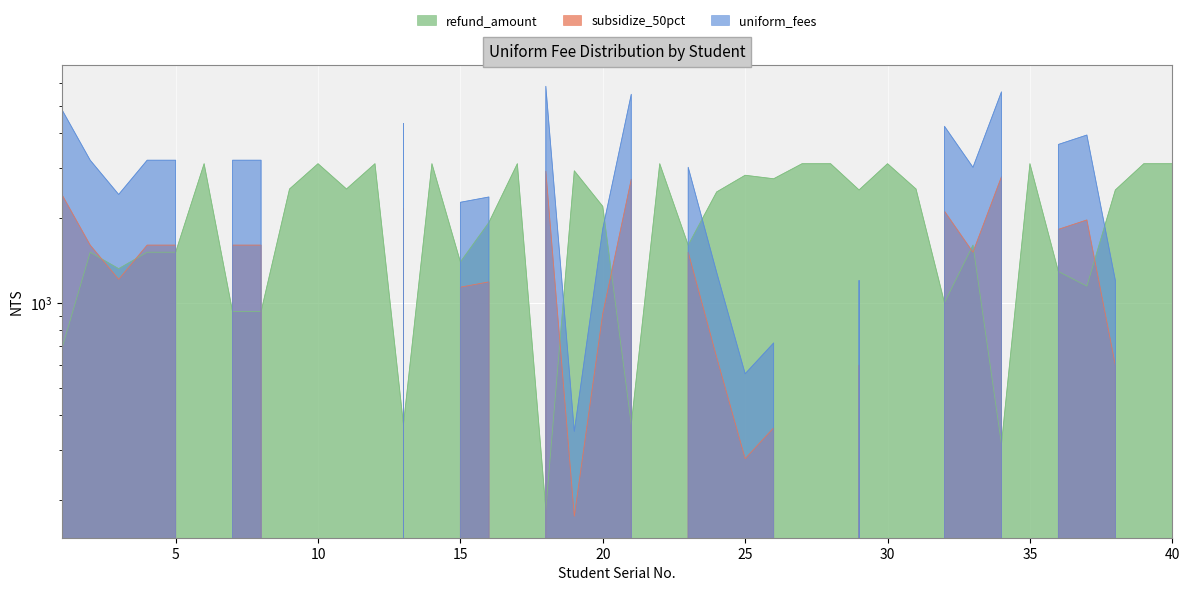

Which series has the widest spread of values?

subsidize_50pct